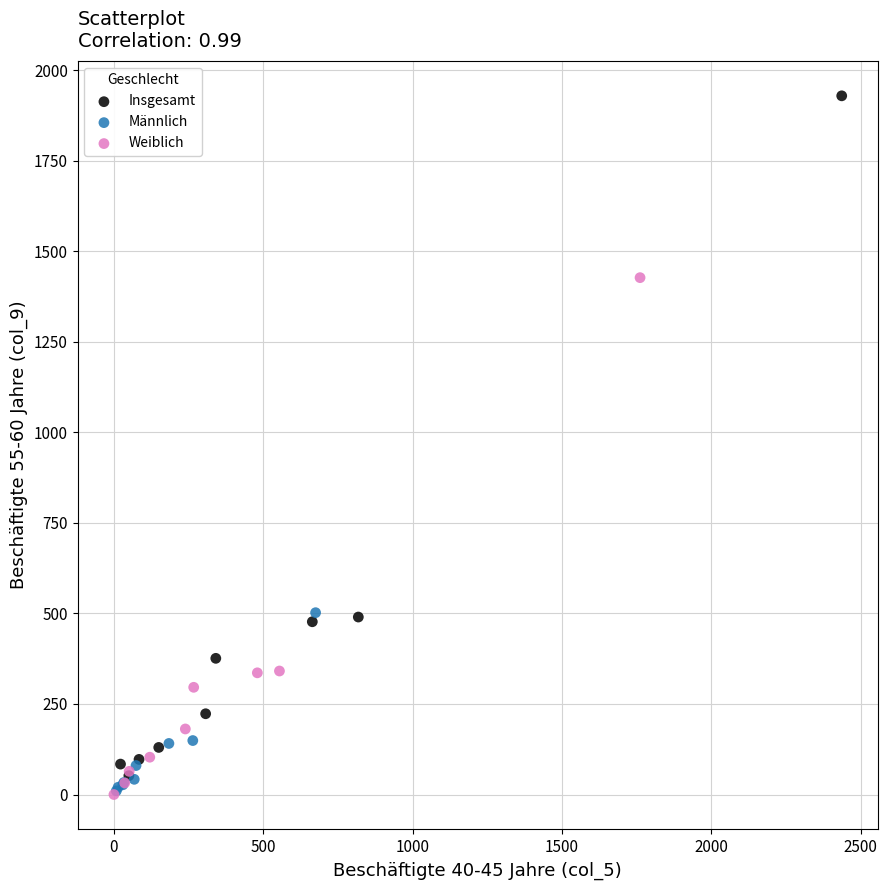

Which series has the widest spread of Y values?

Insgesamt